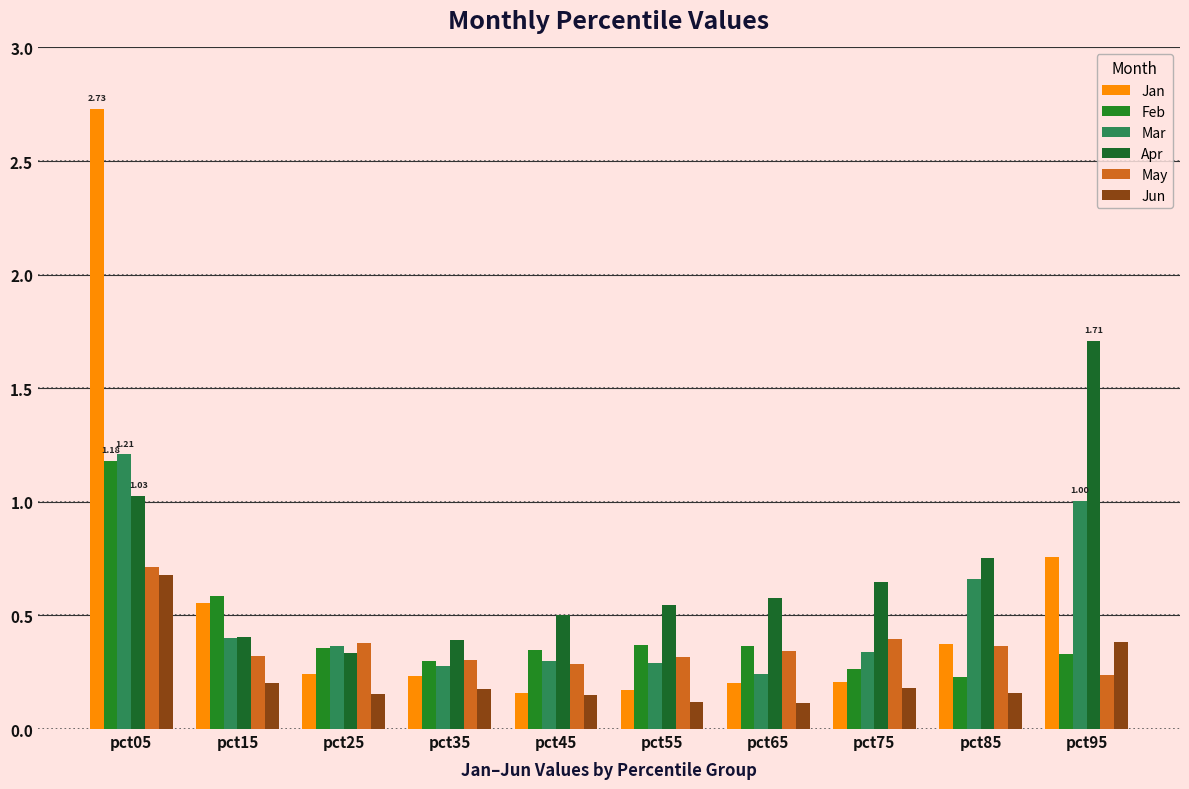

What are all the series names shown in the legend?

Jan, Feb, Mar, Apr, May, Jun